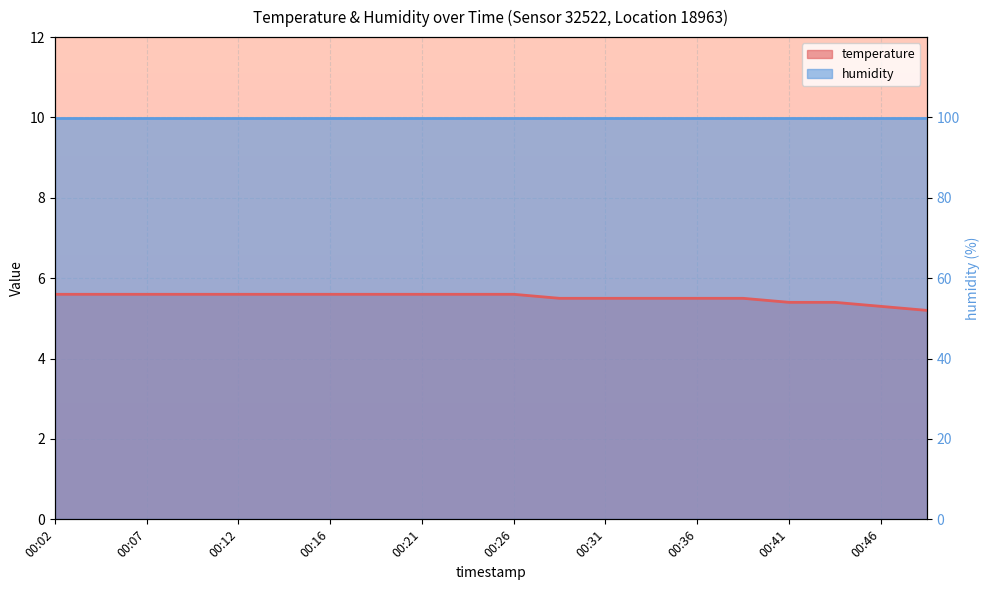

What is the change in value from 00:04 to 00:41?

-0.2